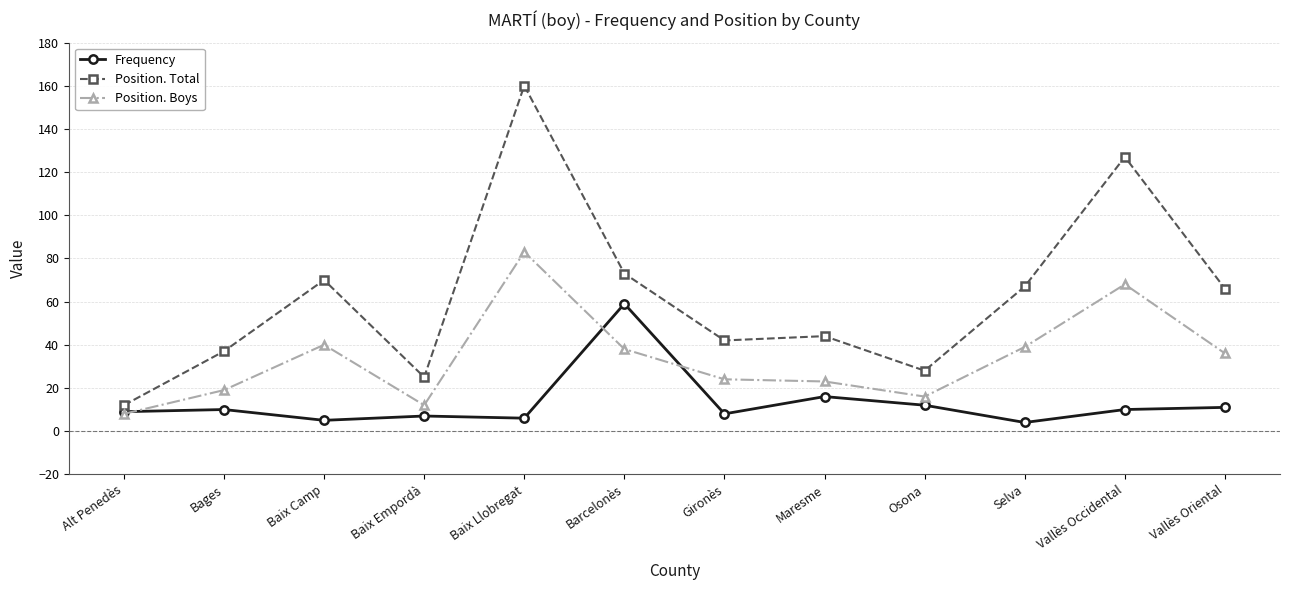

Does the chart display data point markers on the line(s)?

Yes